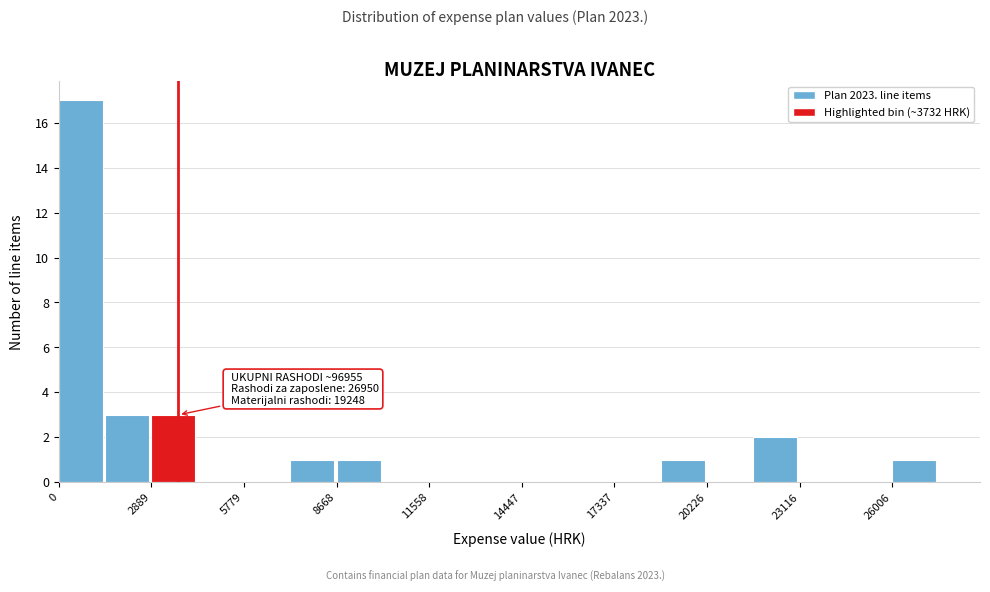

Read against the x-axis, roughly where is the centre of the tallest bar?

500